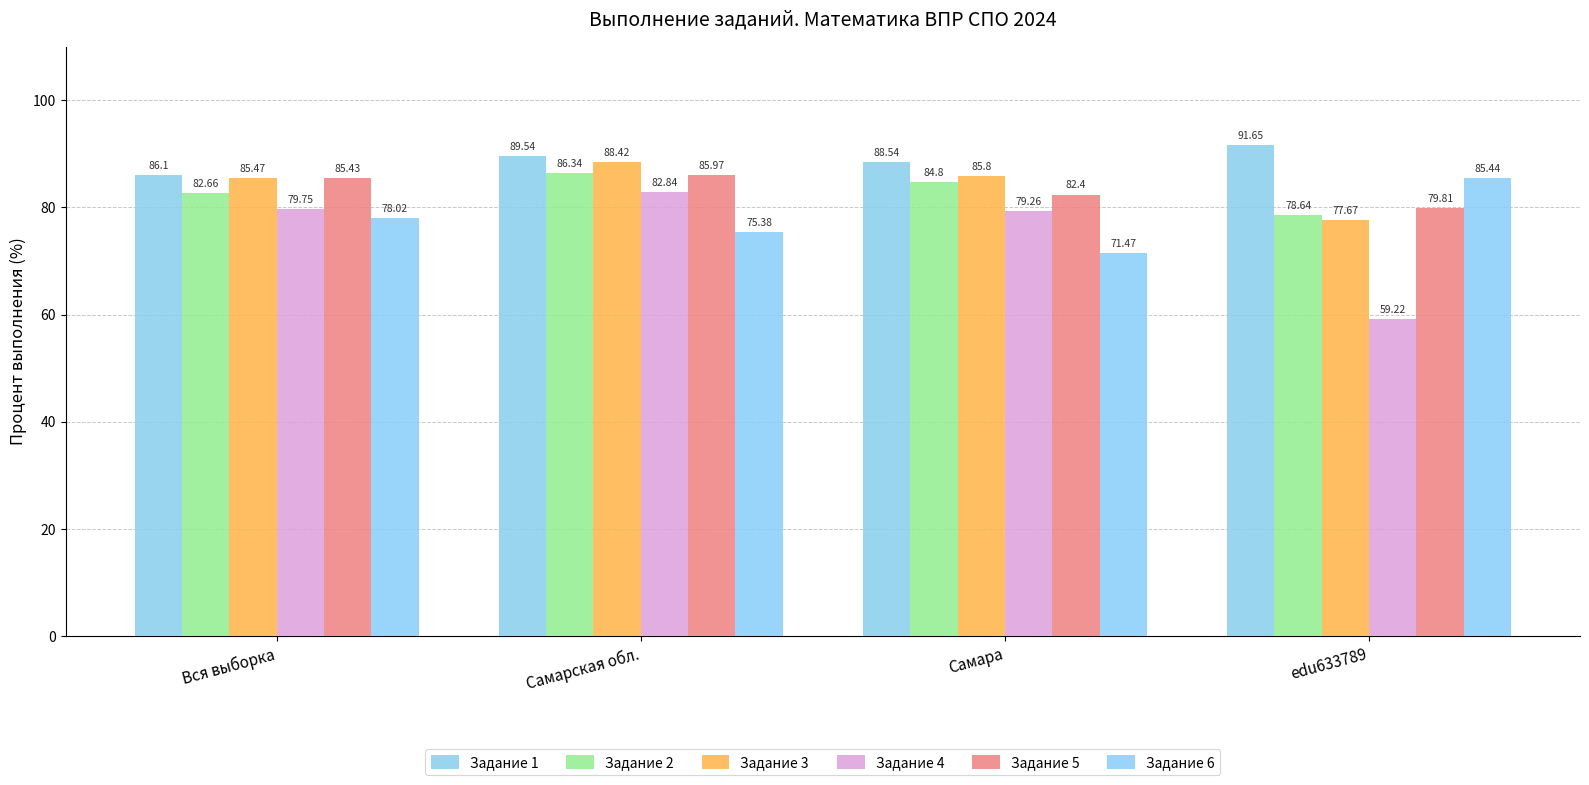

True or false: Задание 4 has a value of 79.8 at Вся выборка.

True